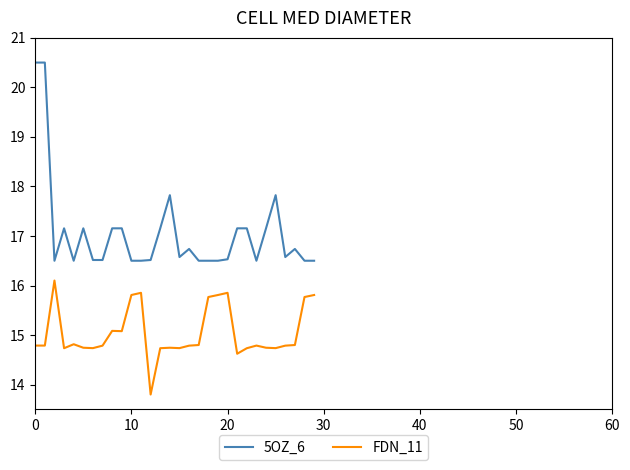

What is the greatest value displayed?

20.5